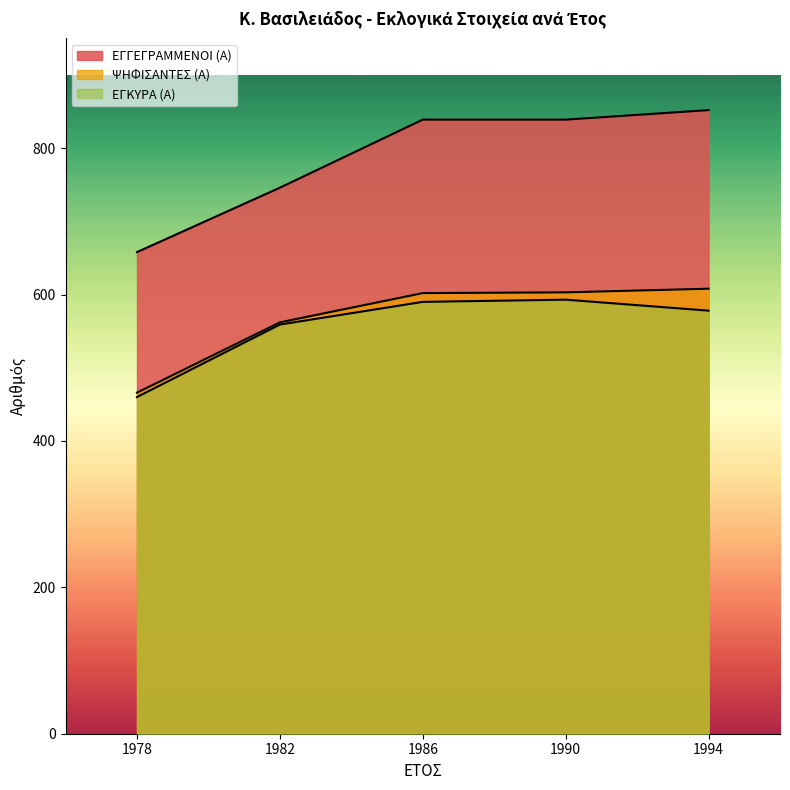

What is the maximum value shown in the chart?

852